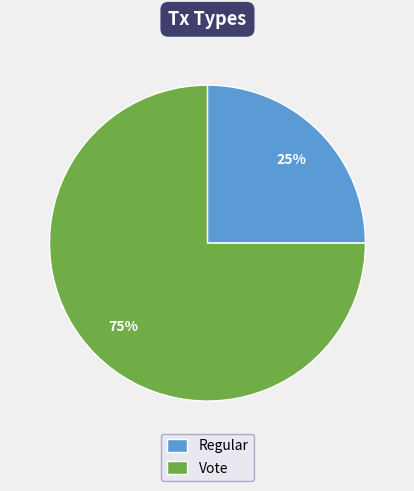

How many slices are in this pie chart?

2